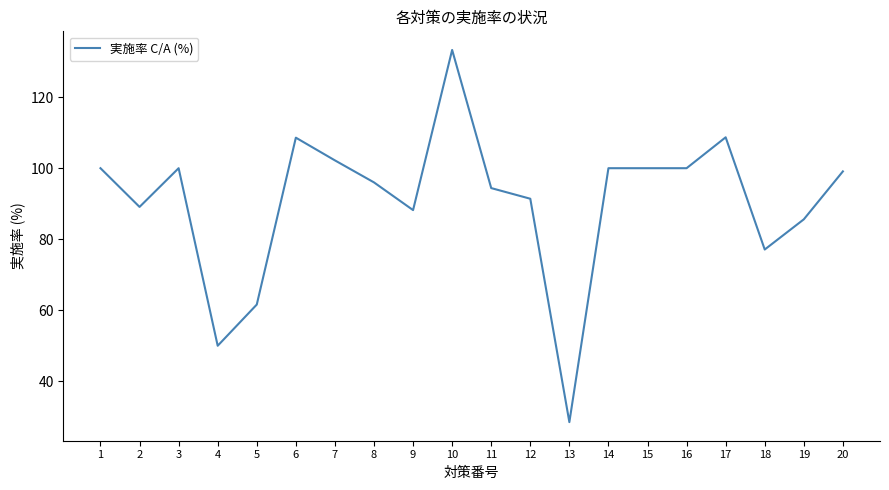

What is the change in value from 2 to 5?

-27.5